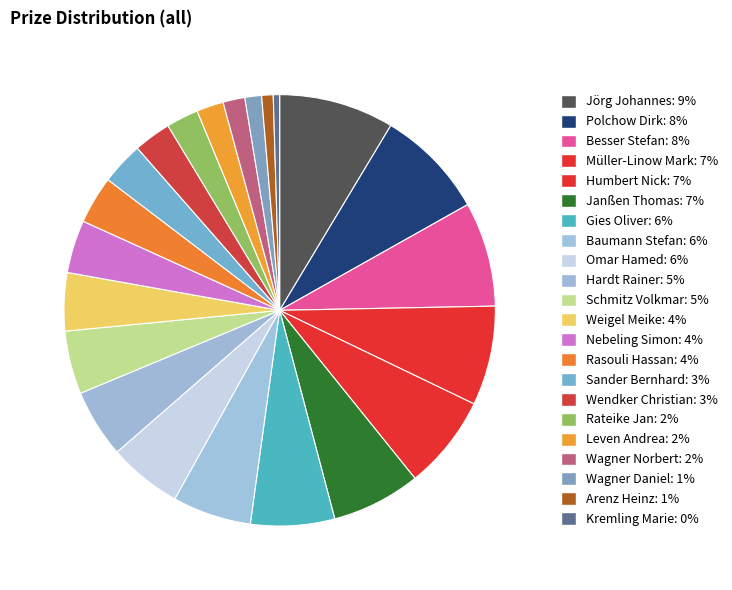

Count the number of slices in the pie.

22